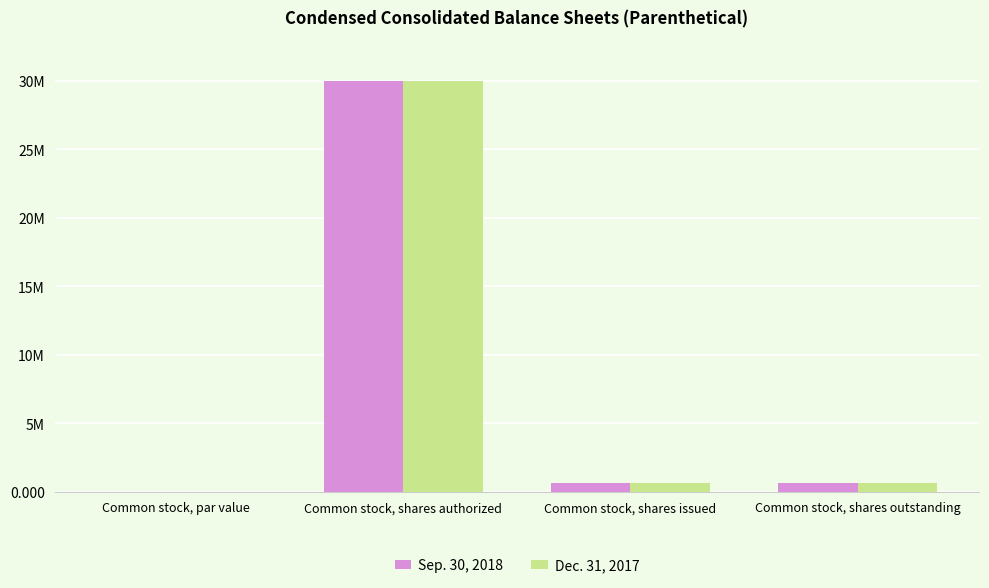

What is the label of the 3rd bar from the left?

Common stock, shares issued